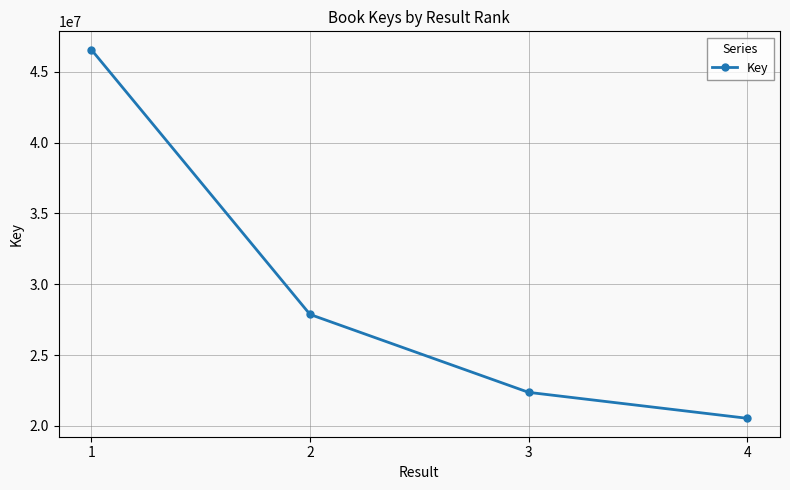

Where is the data nearest to the value 33546155?

2